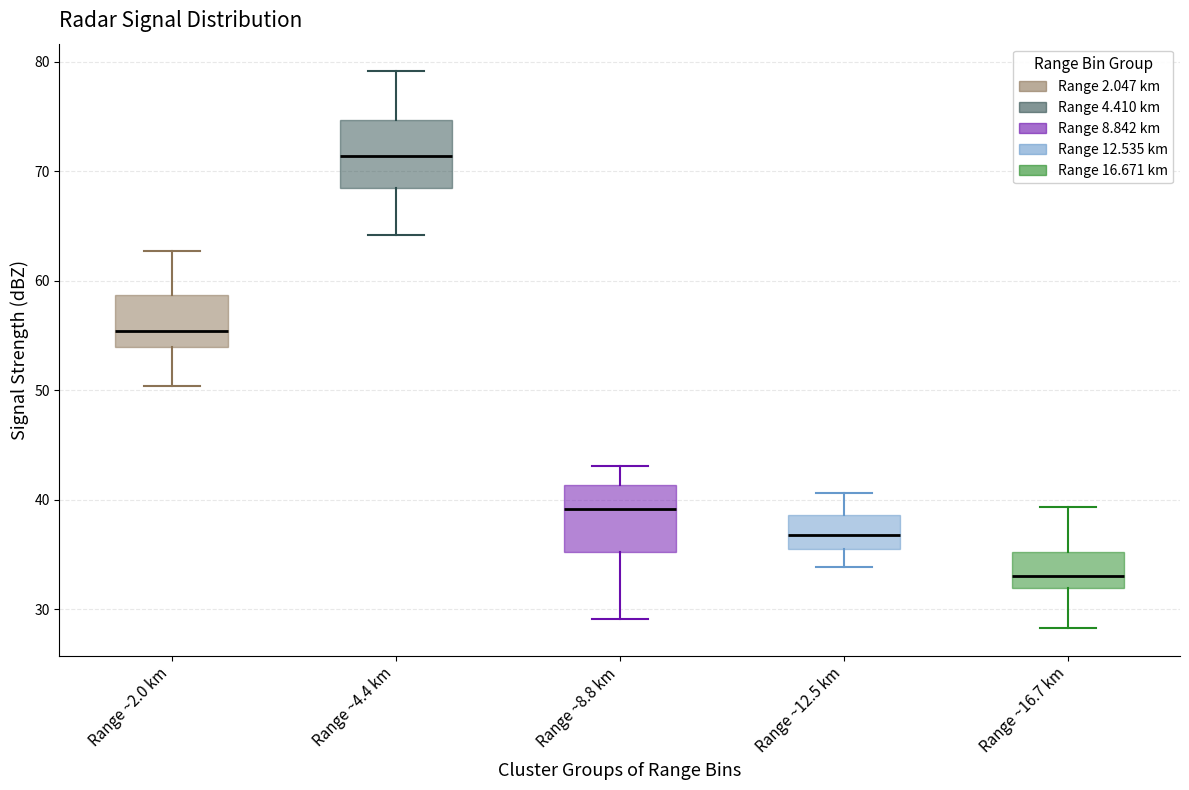

Which box has the lowest median line?

Range ~16.7 km